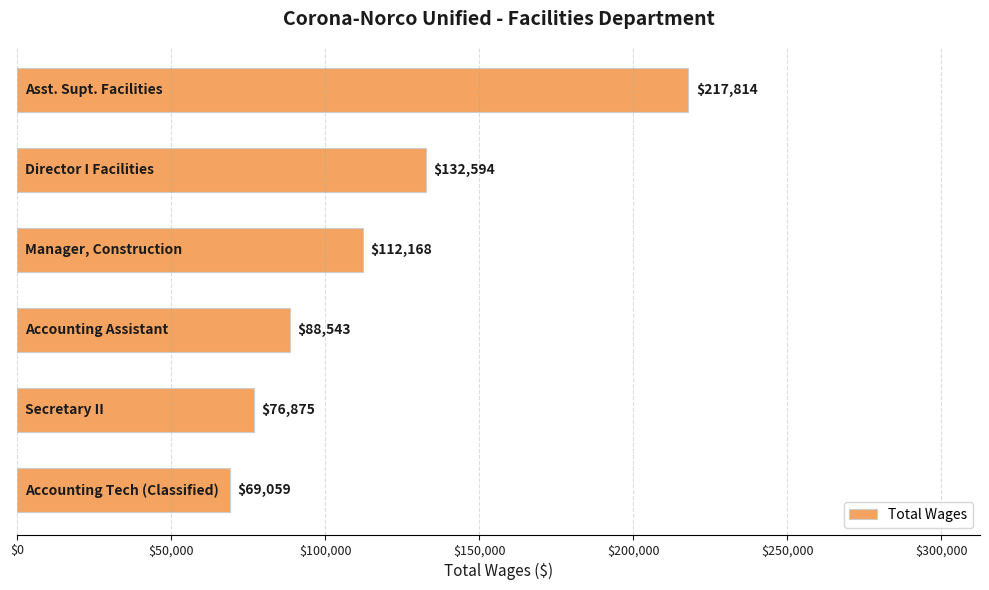

Count the number of data series in this chart.

1